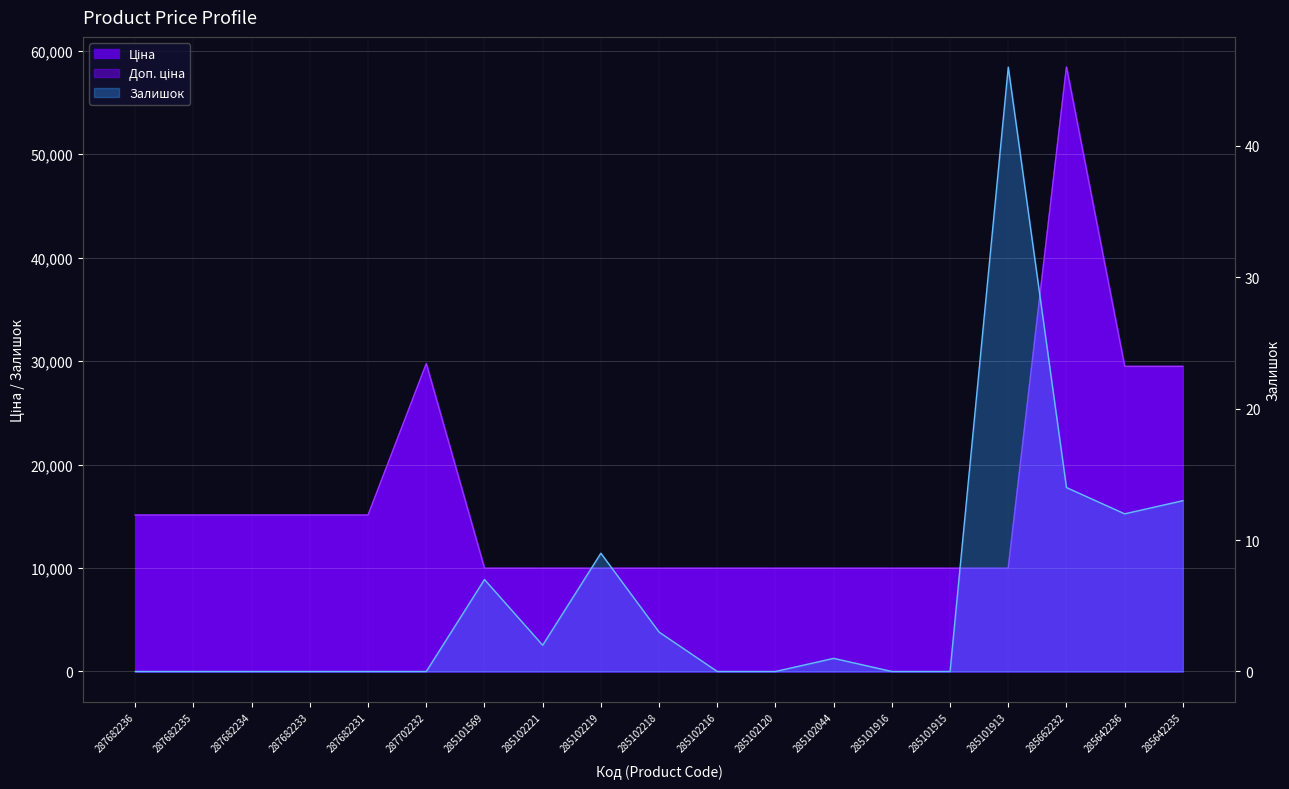

How many lines are shown in the chart?

3